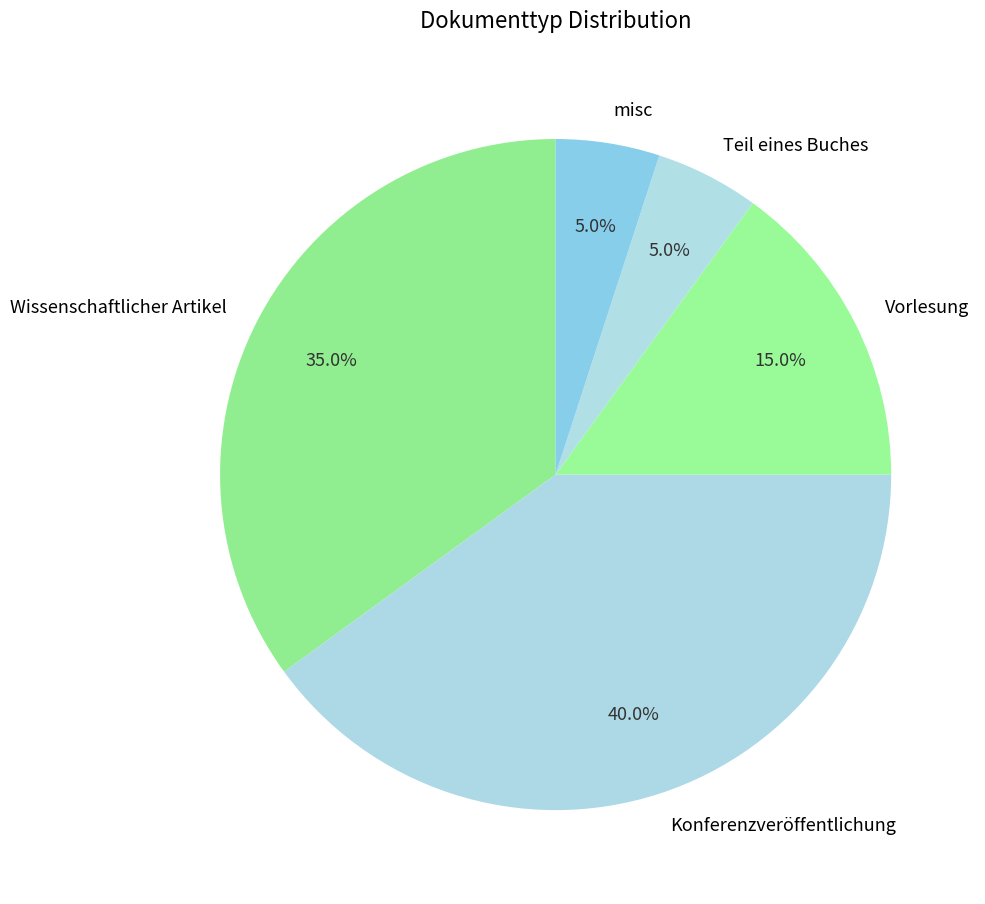

Which has a higher value, Vorlesung or Wissenschaftlicher Artikel?

Wissenschaftlicher Artikel